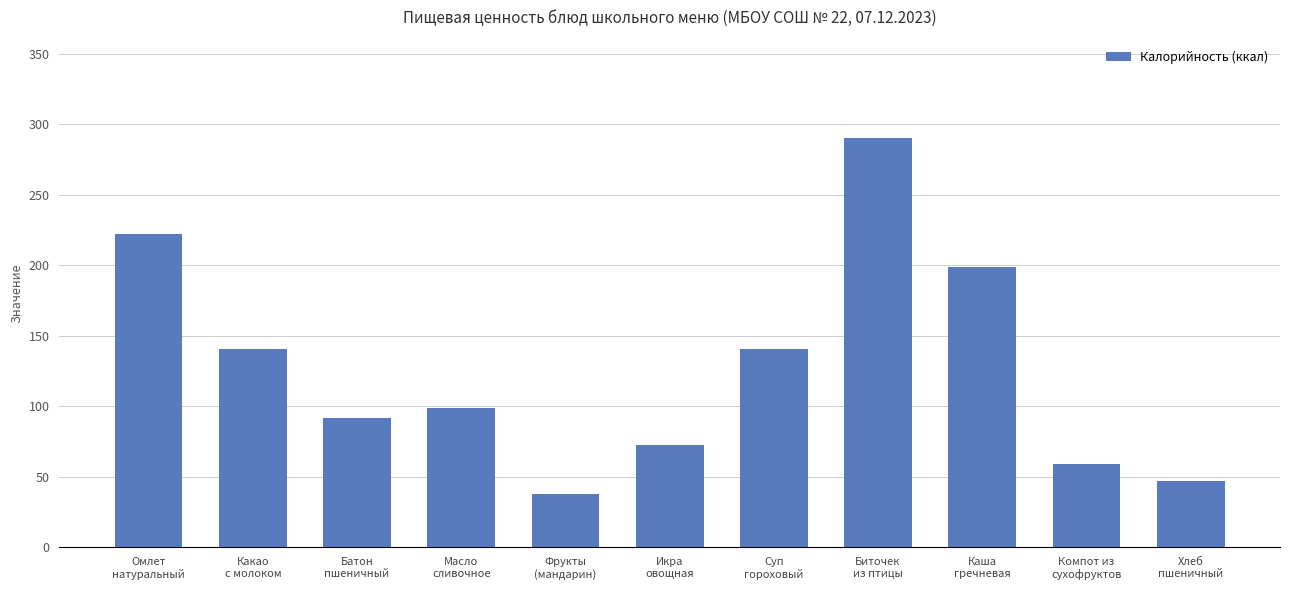

Which category has the highest value across all series?

Биточек
из птицы